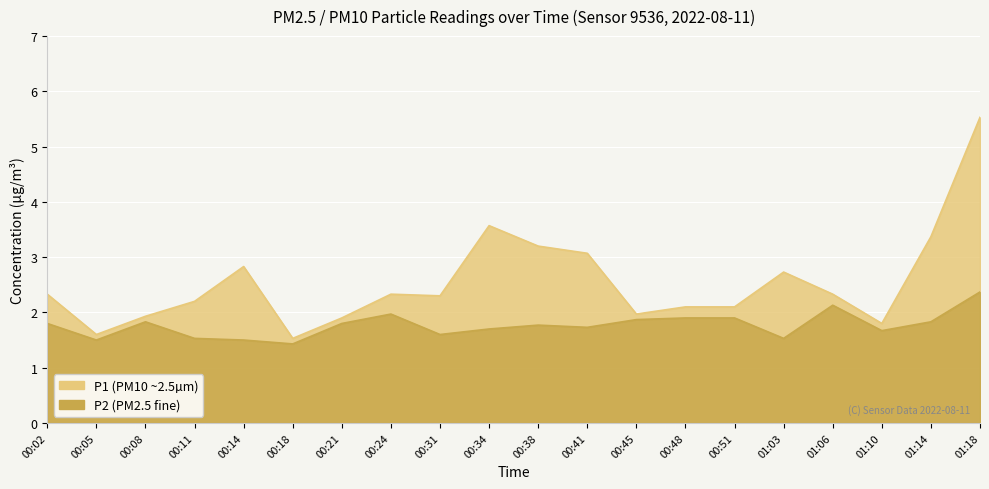

What is the total value across all series at 00:14?

4.3